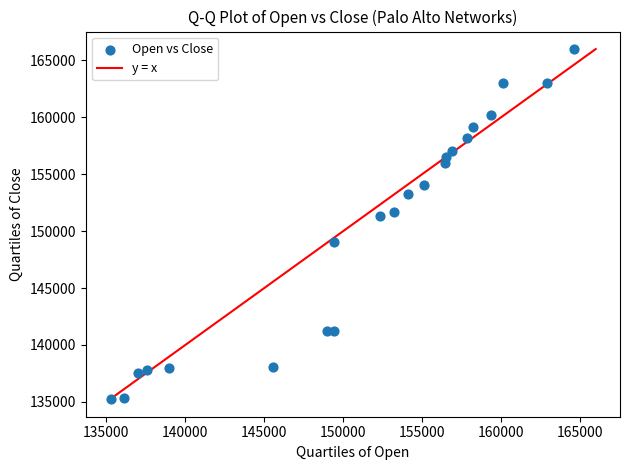

What is the range of X values (max minus min)?

29303